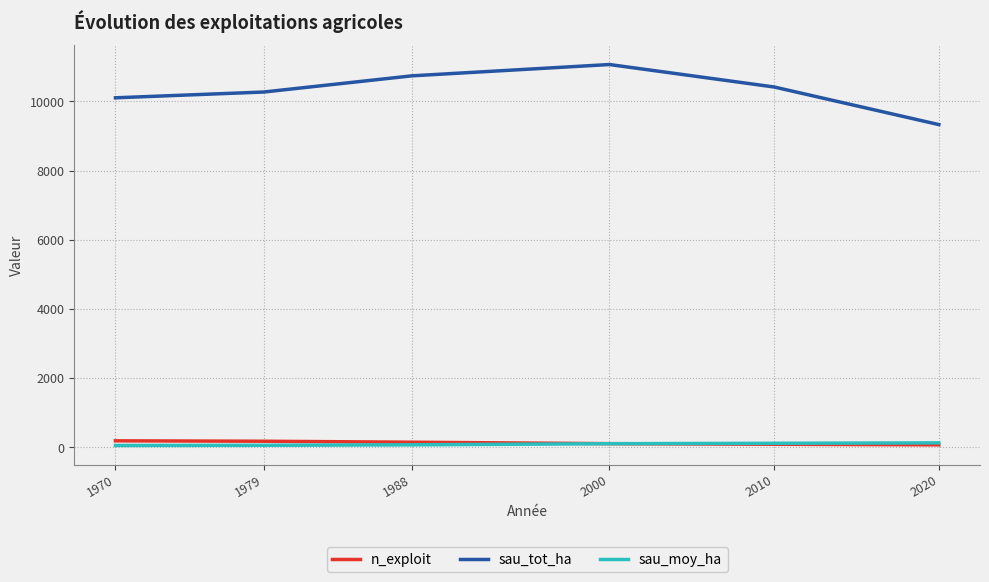

What is the difference between the highest and lowest values at 1988?

10666.6